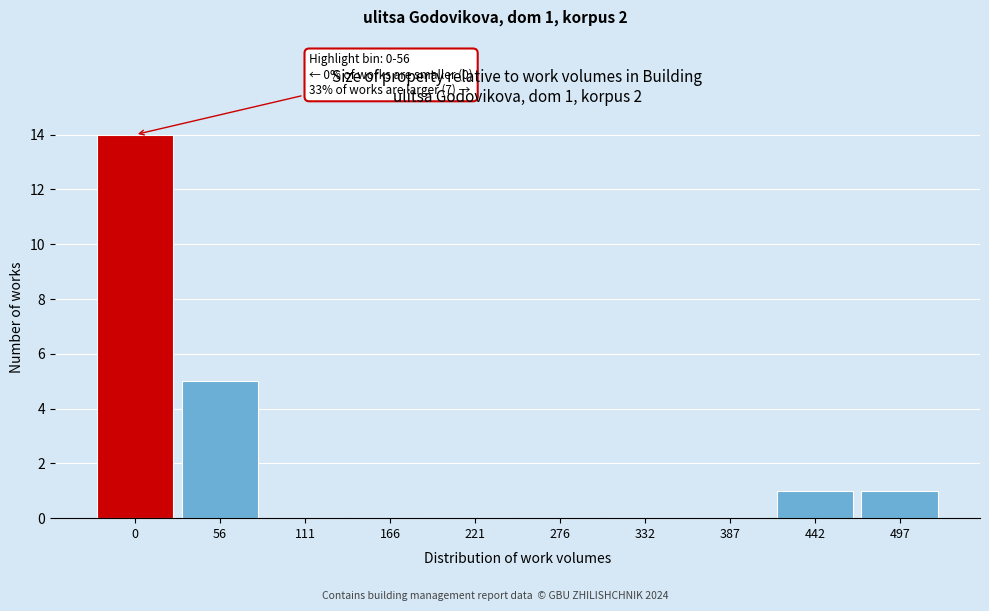

Reading left to right, extract all data points from this chart.

0=14	56=5	111=0	166=0	221=0	276=0	332=0	387=0	442=1	497=1